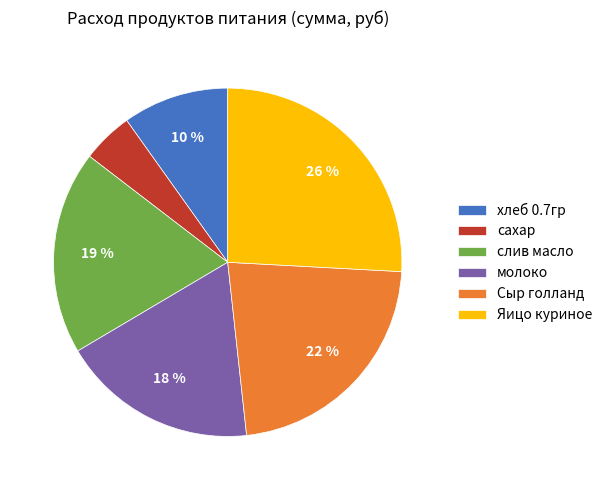

To the nearest percent, what is the average slice percentage?

17%